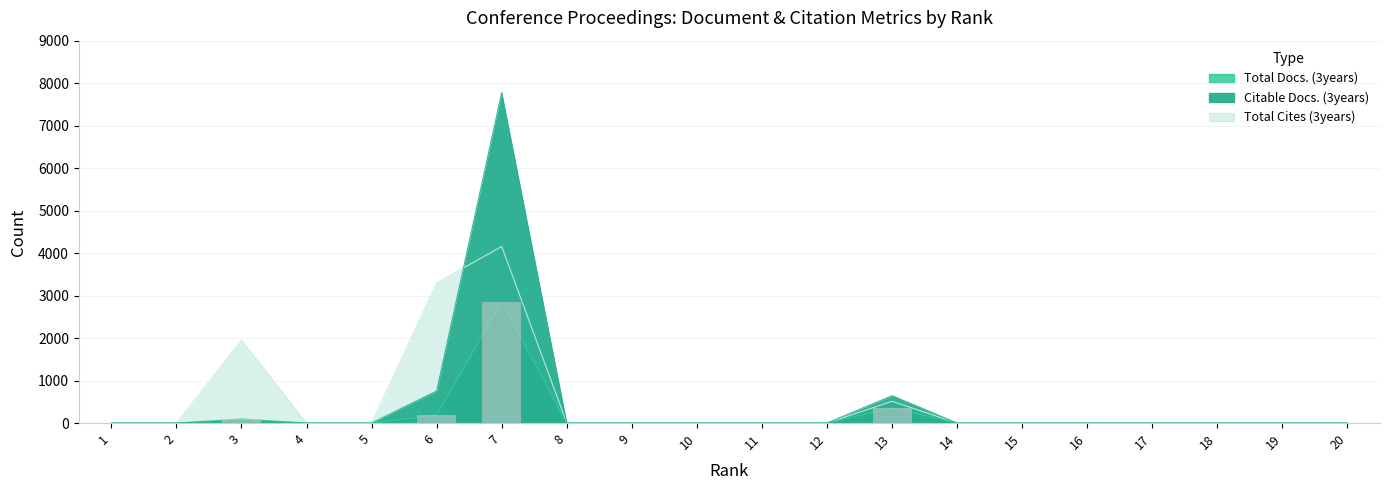

How many data points in Total Cites (3years) are above 0?

4